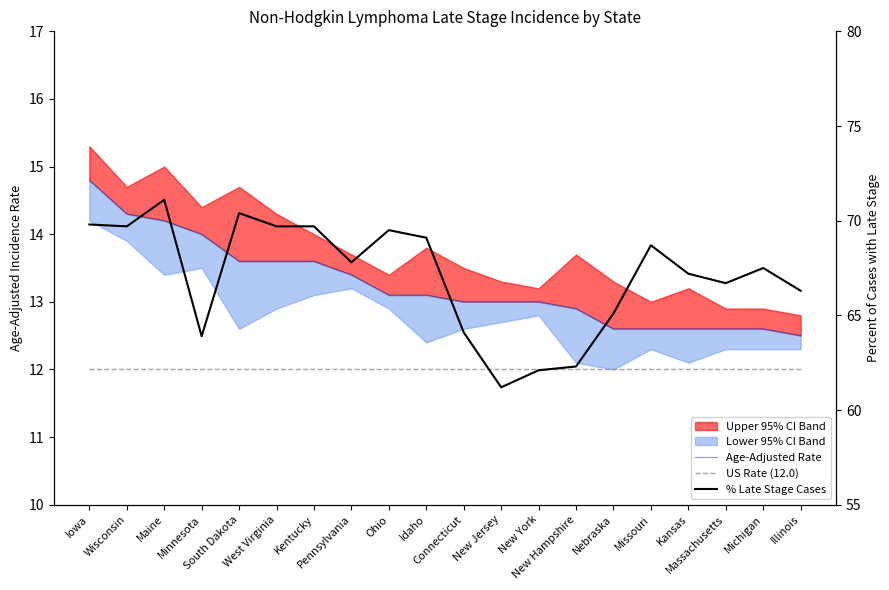

Between Wisconsin and South Dakota, which series saw the biggest shift?

% Late Stage Cases